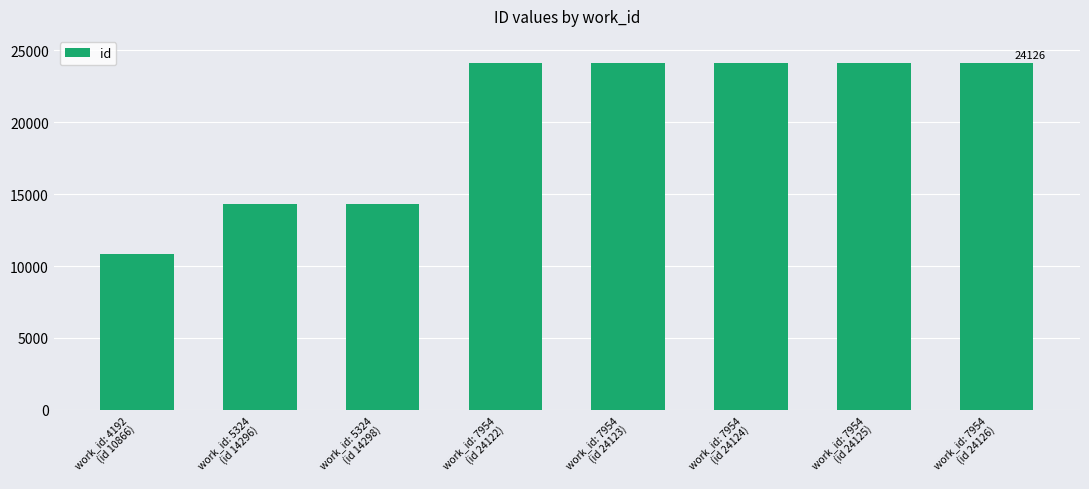

What is the maximum value shown in the chart?

24126